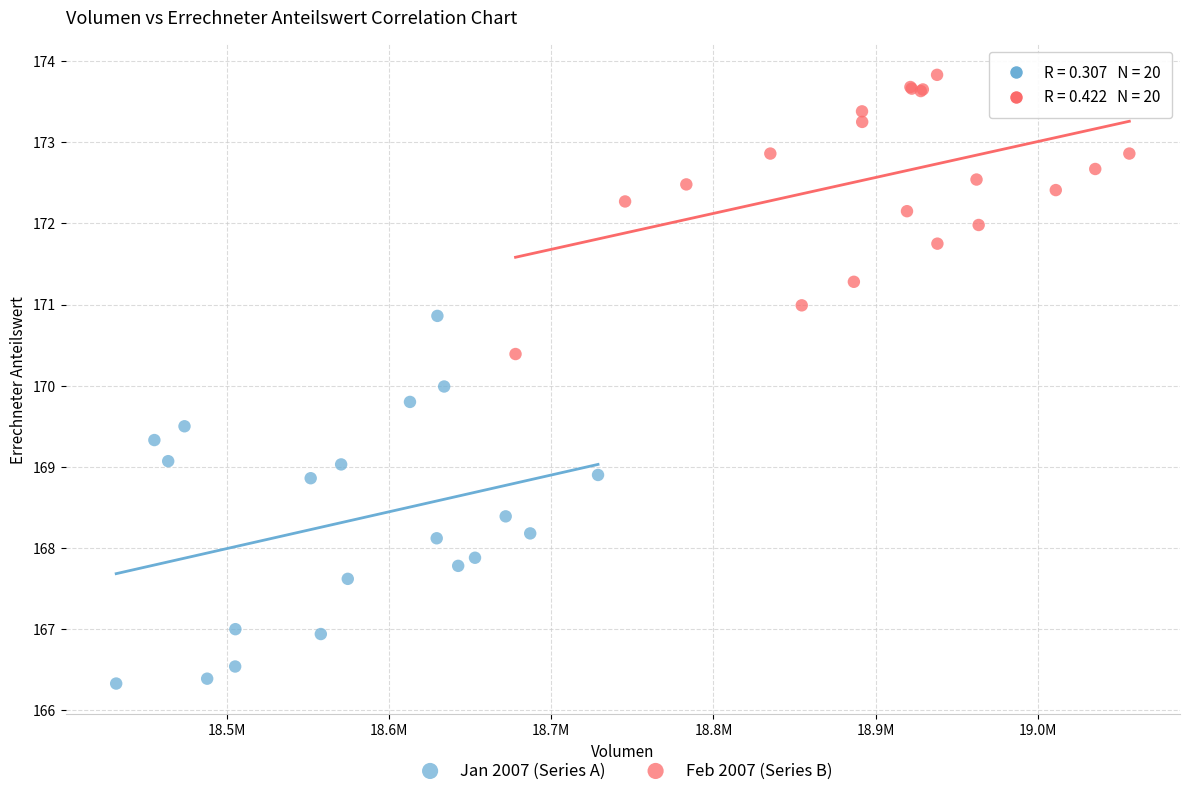

What are all the series names shown in the legend?

Jan 2007 (Series A), Feb 2007 (Series B)